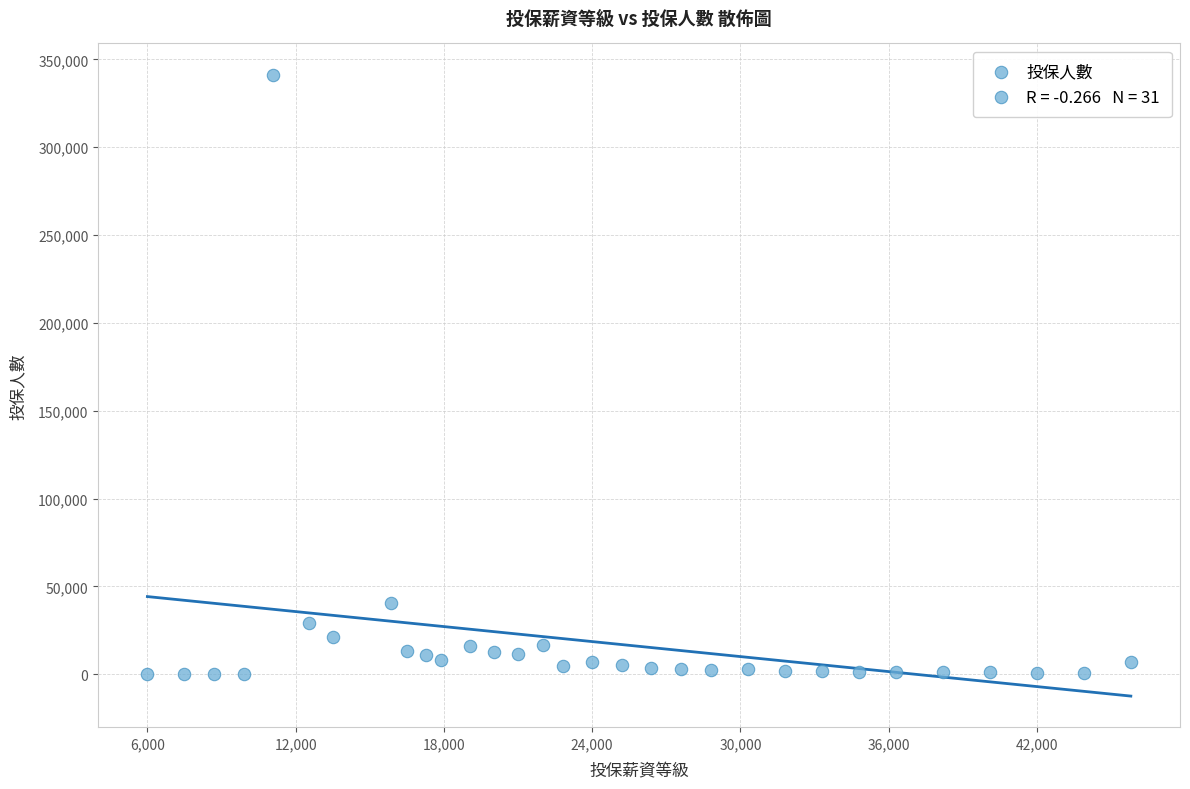

What is the range of X values (max minus min)?

39800